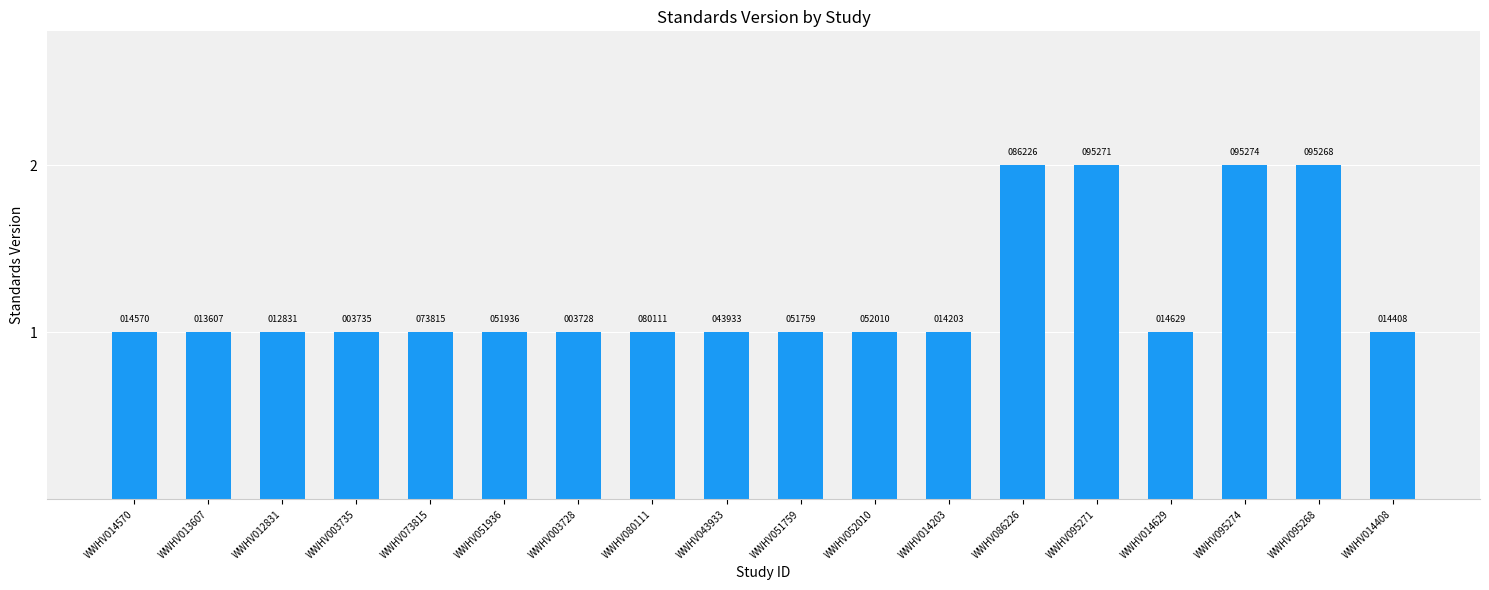

Which category has the highest value across all series?

WWHV086226